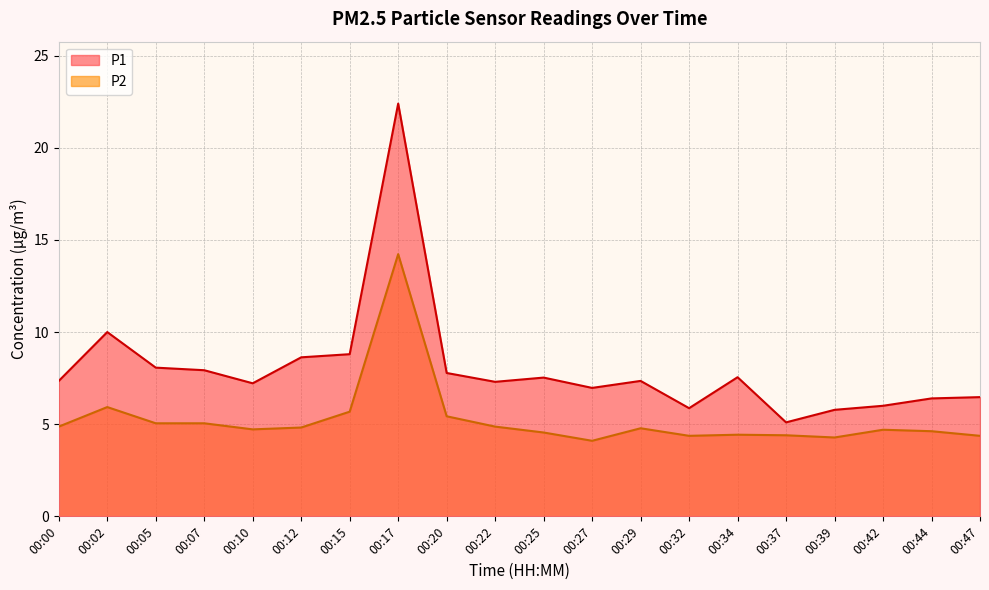

What is the maximum value shown in the chart?

22.4